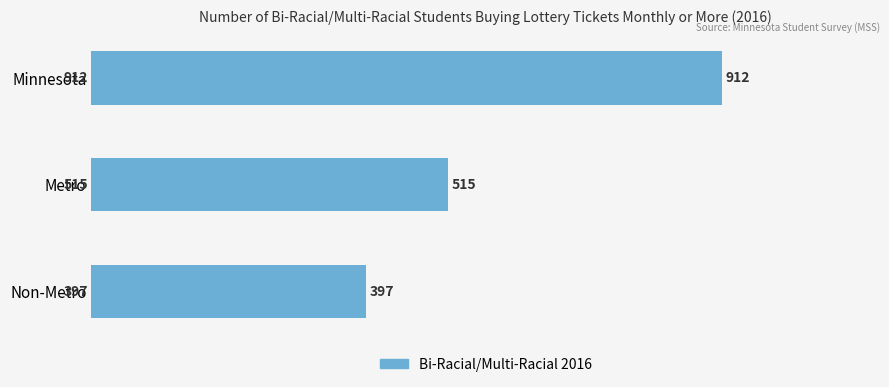

Does the chart contain stacked bars?

No